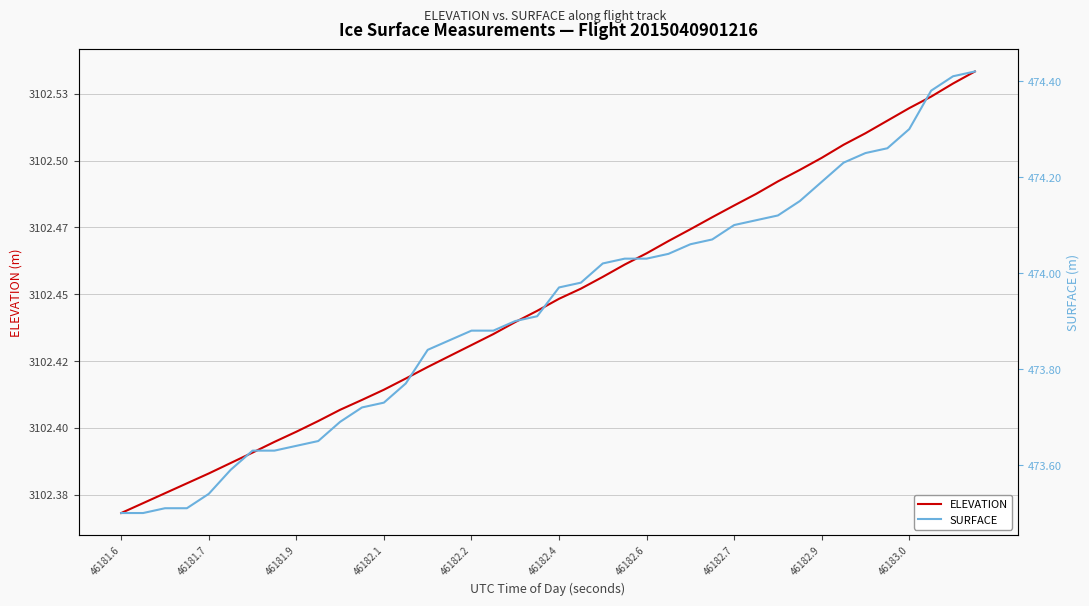

True or false: ELEVATION and SURFACE intersect in this chart.

False